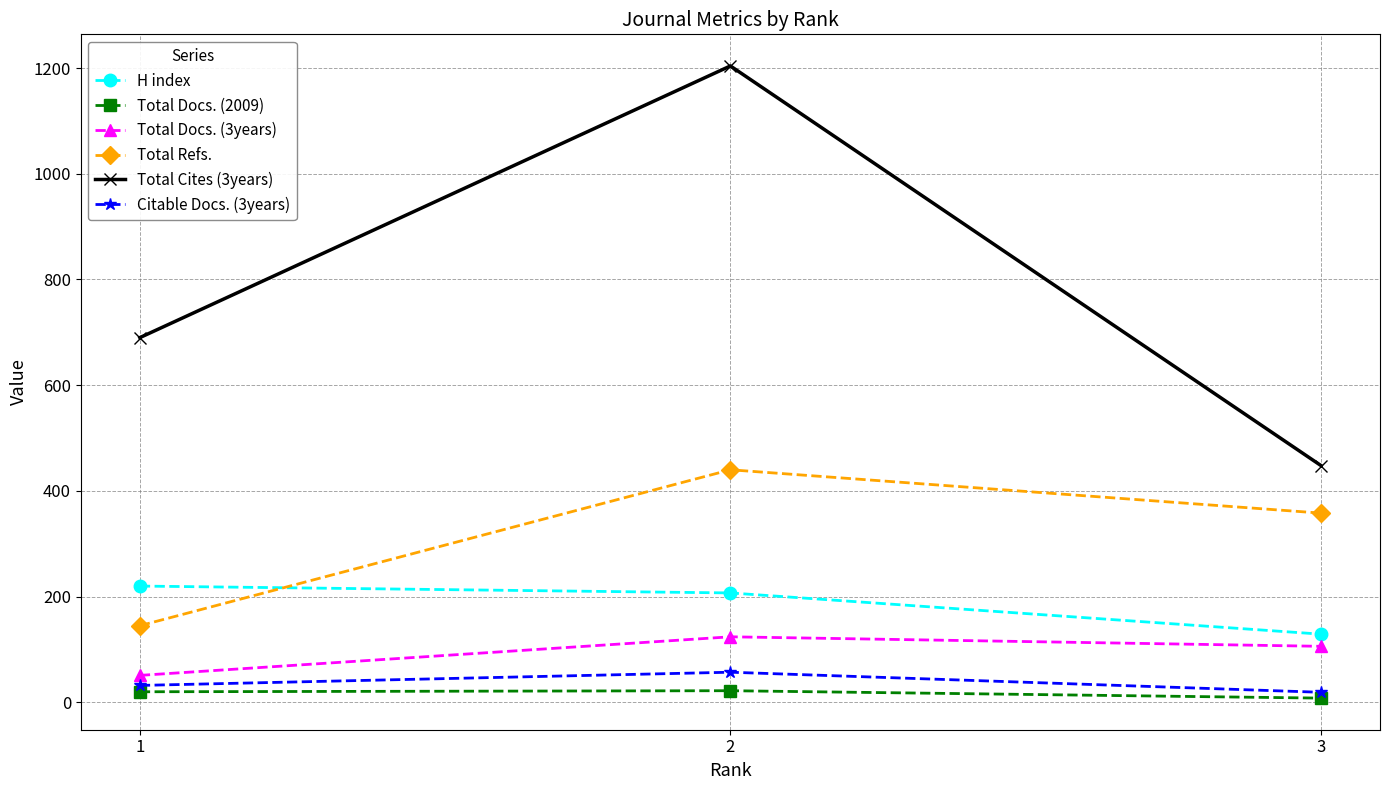

Where is H index nearest to the value 174?

2